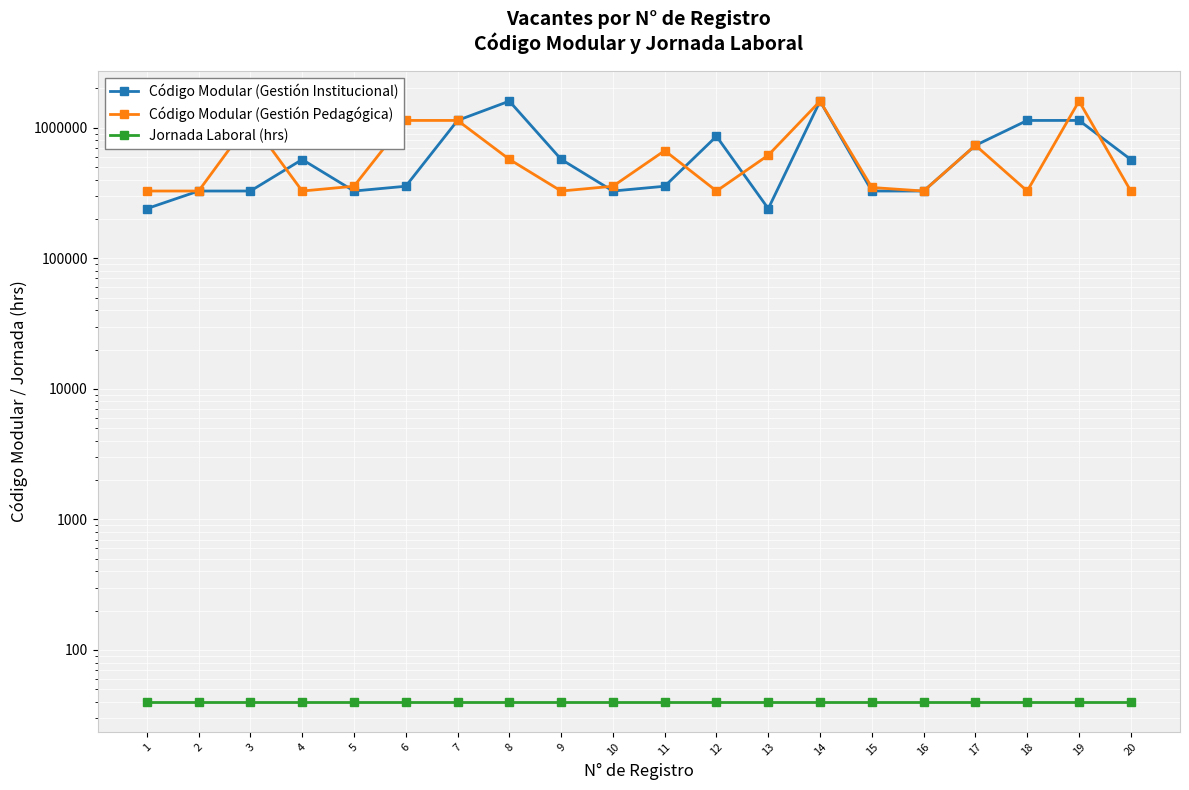

Read the Jornada Laboral (hrs) value at 20.

40